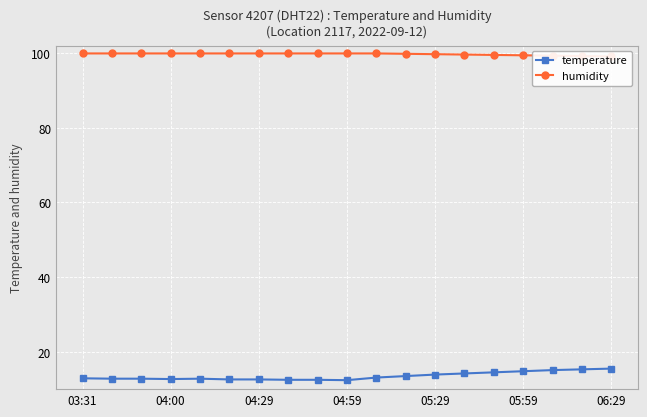

Is it true that temperature equals 18.9 at 04:00?

False